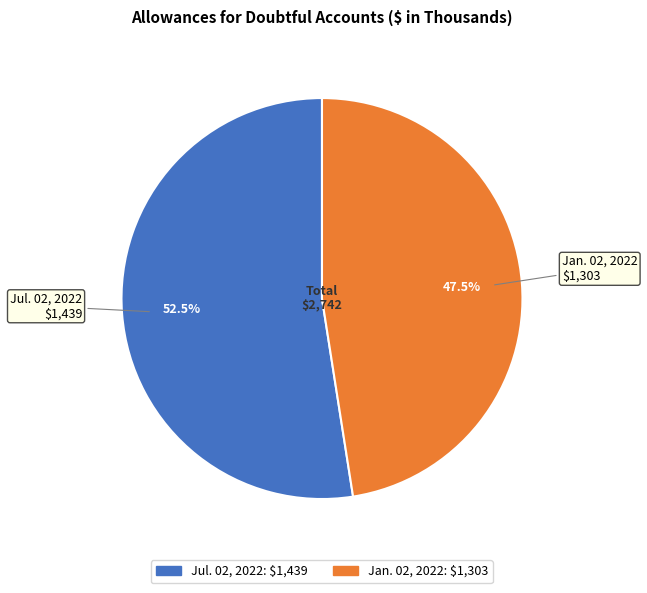

Is there a majority slice in this chart?

Yes